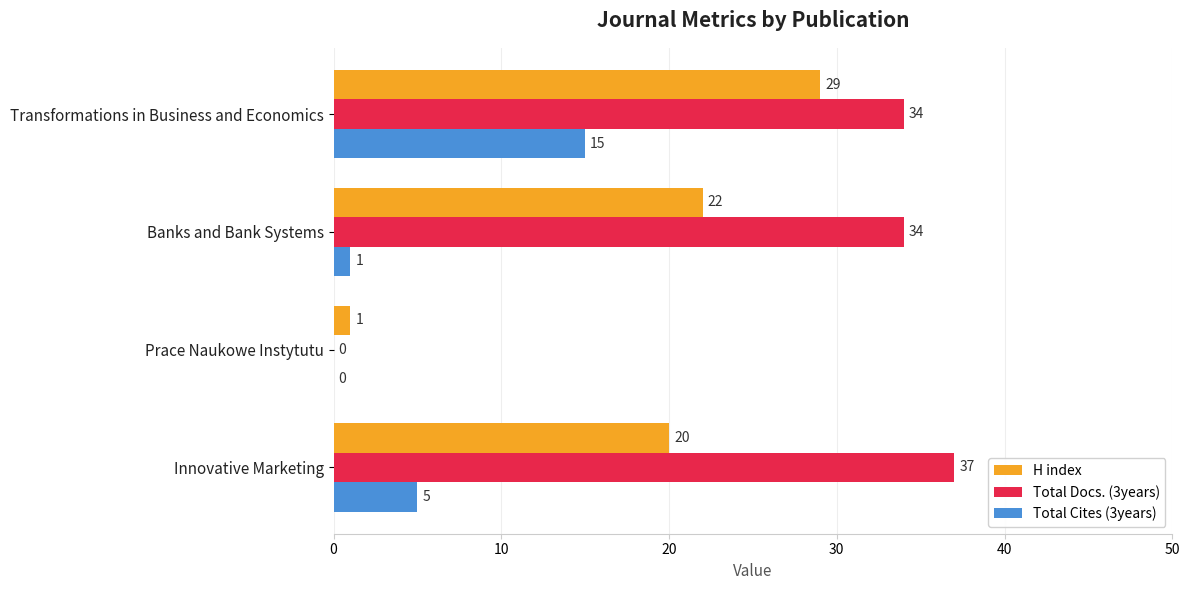

At which label does Total Docs. (3years) reach its peak?

Innovative Marketing